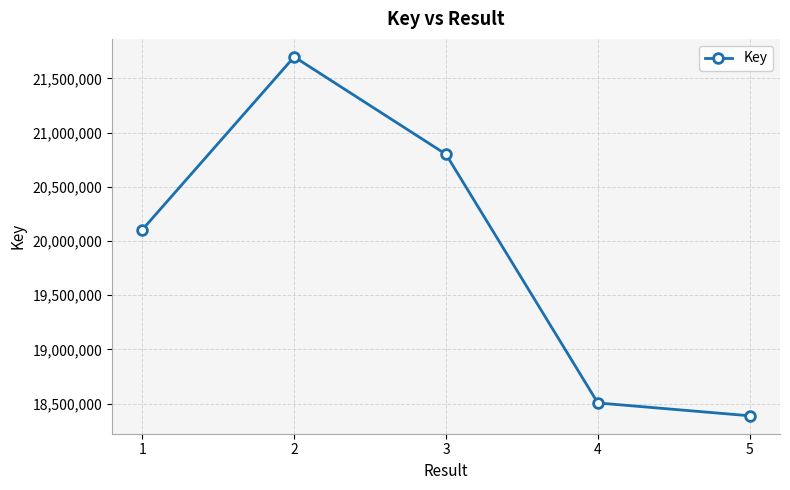

How many data points are less than 20105303?

2